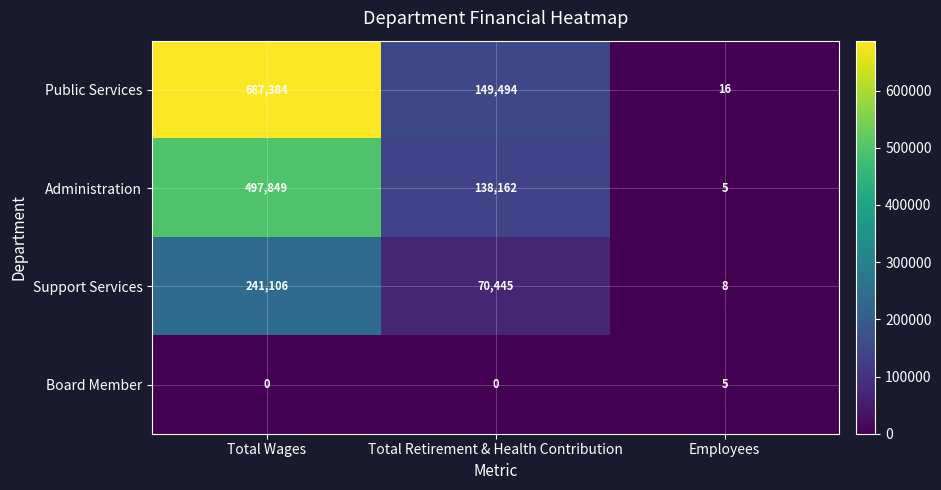

What is the difference between the maximum and minimum values in the Support Services series?

241098